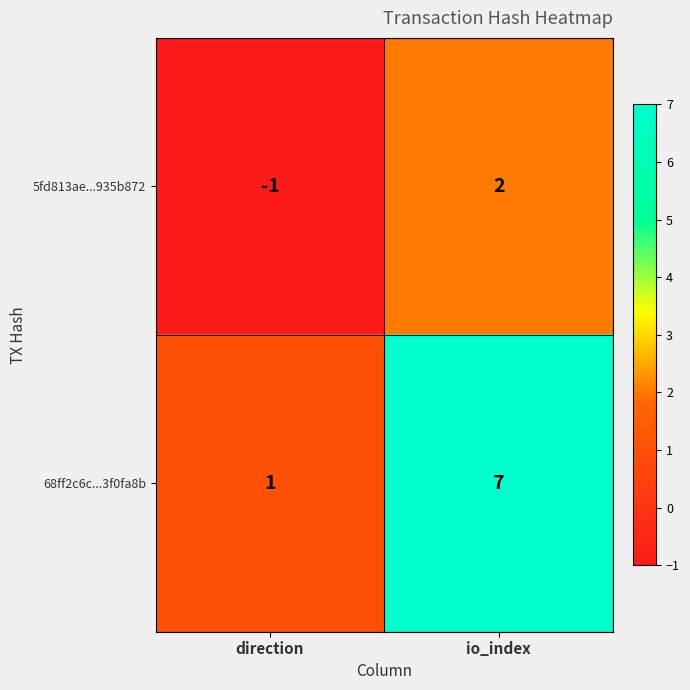

Rank the series by their average value, from highest to lowest.

68ff2c6c...3f0fa8b, 5fd813ae...935b872